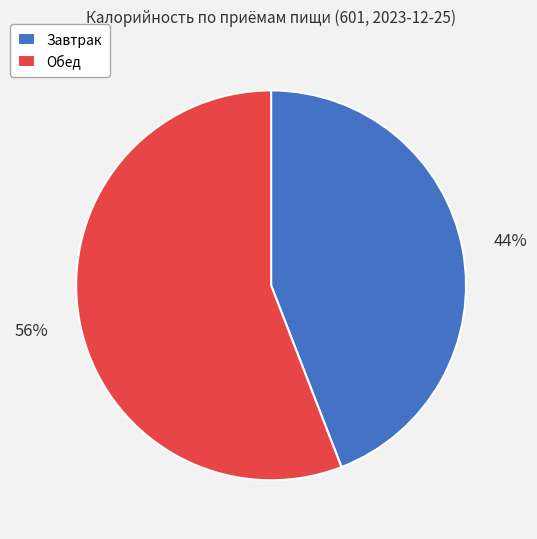

Does any single category account for the majority?

Yes